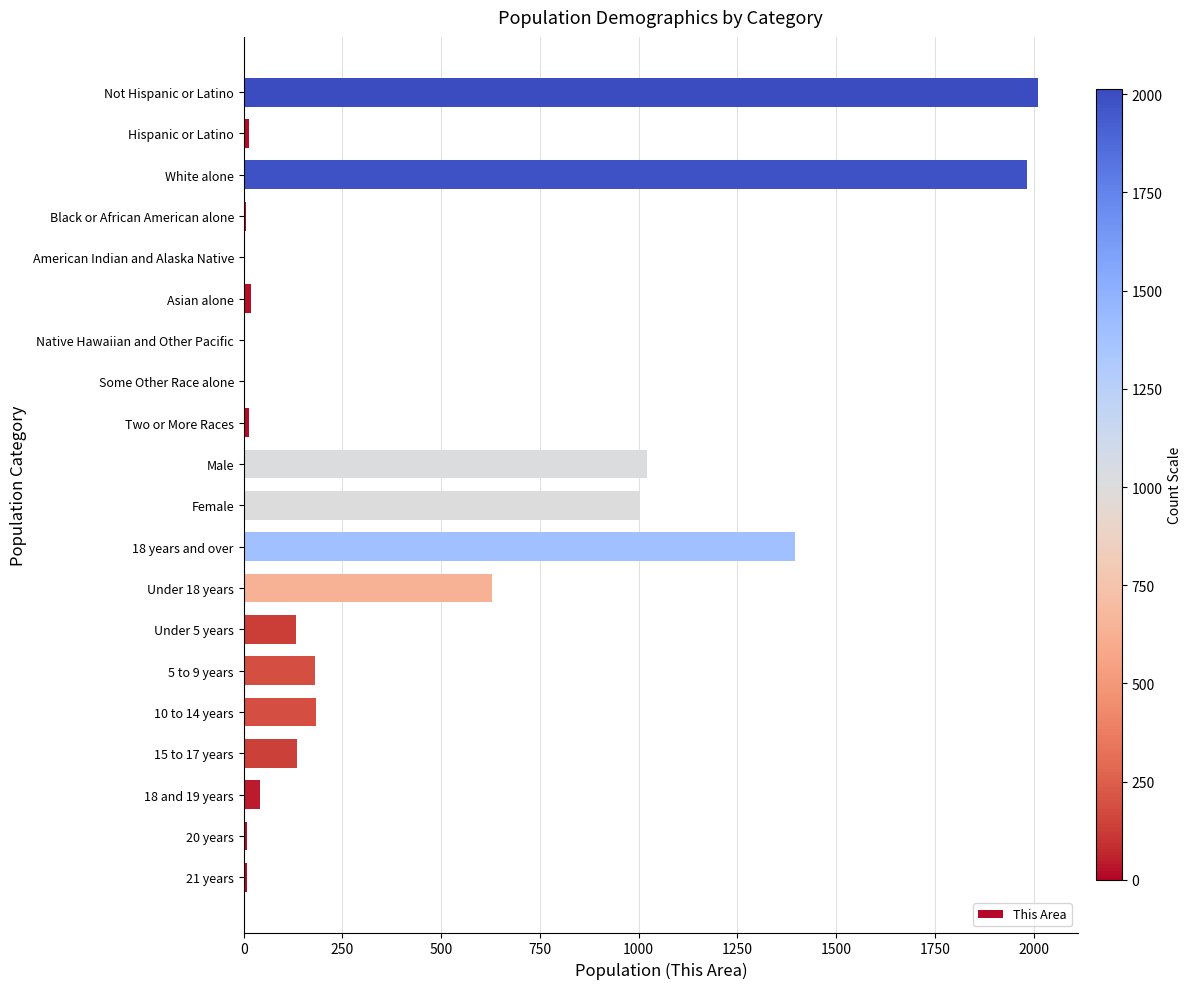

What is the greatest value displayed?

2012